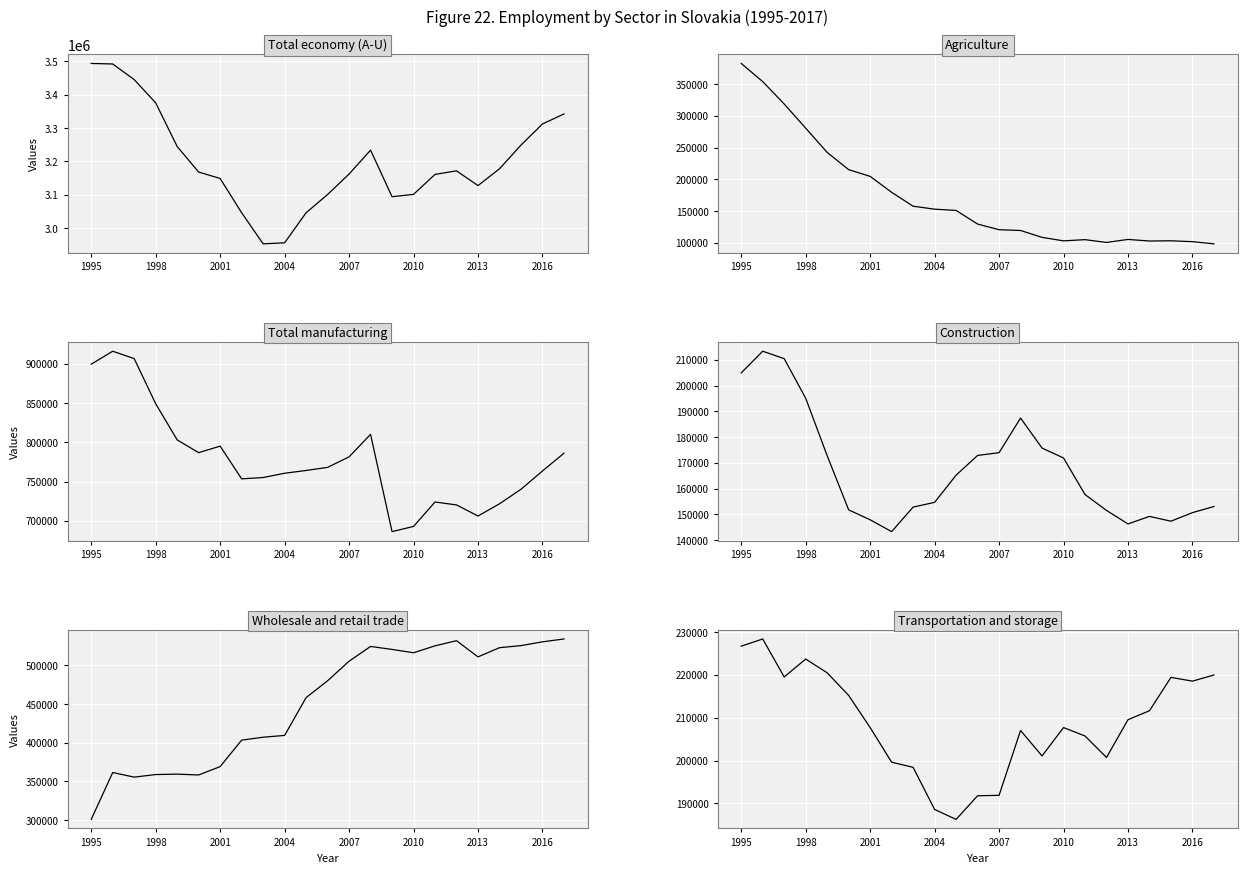

Is it true that Total manufacturing equals 930768 at 2010?

False